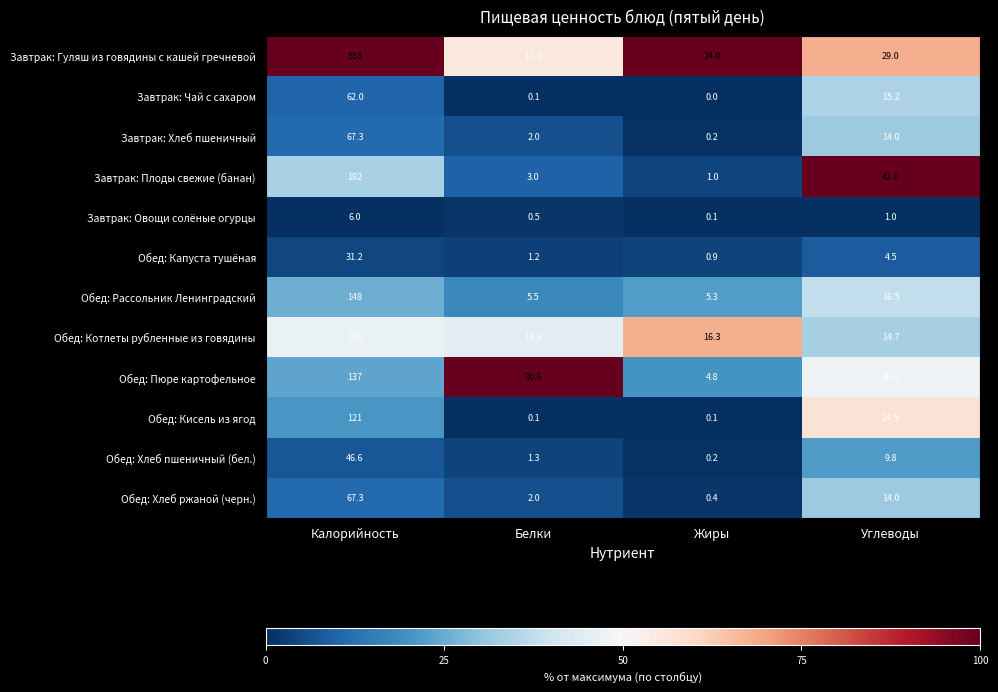

At which label does Завтрак: Хлеб пшеничный first exceed 14?

Калорийность